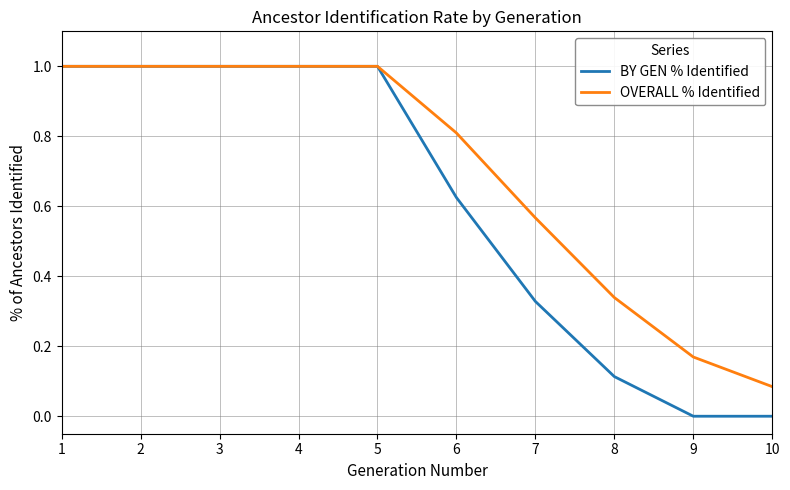

Does the chart have visible grid lines?

Yes